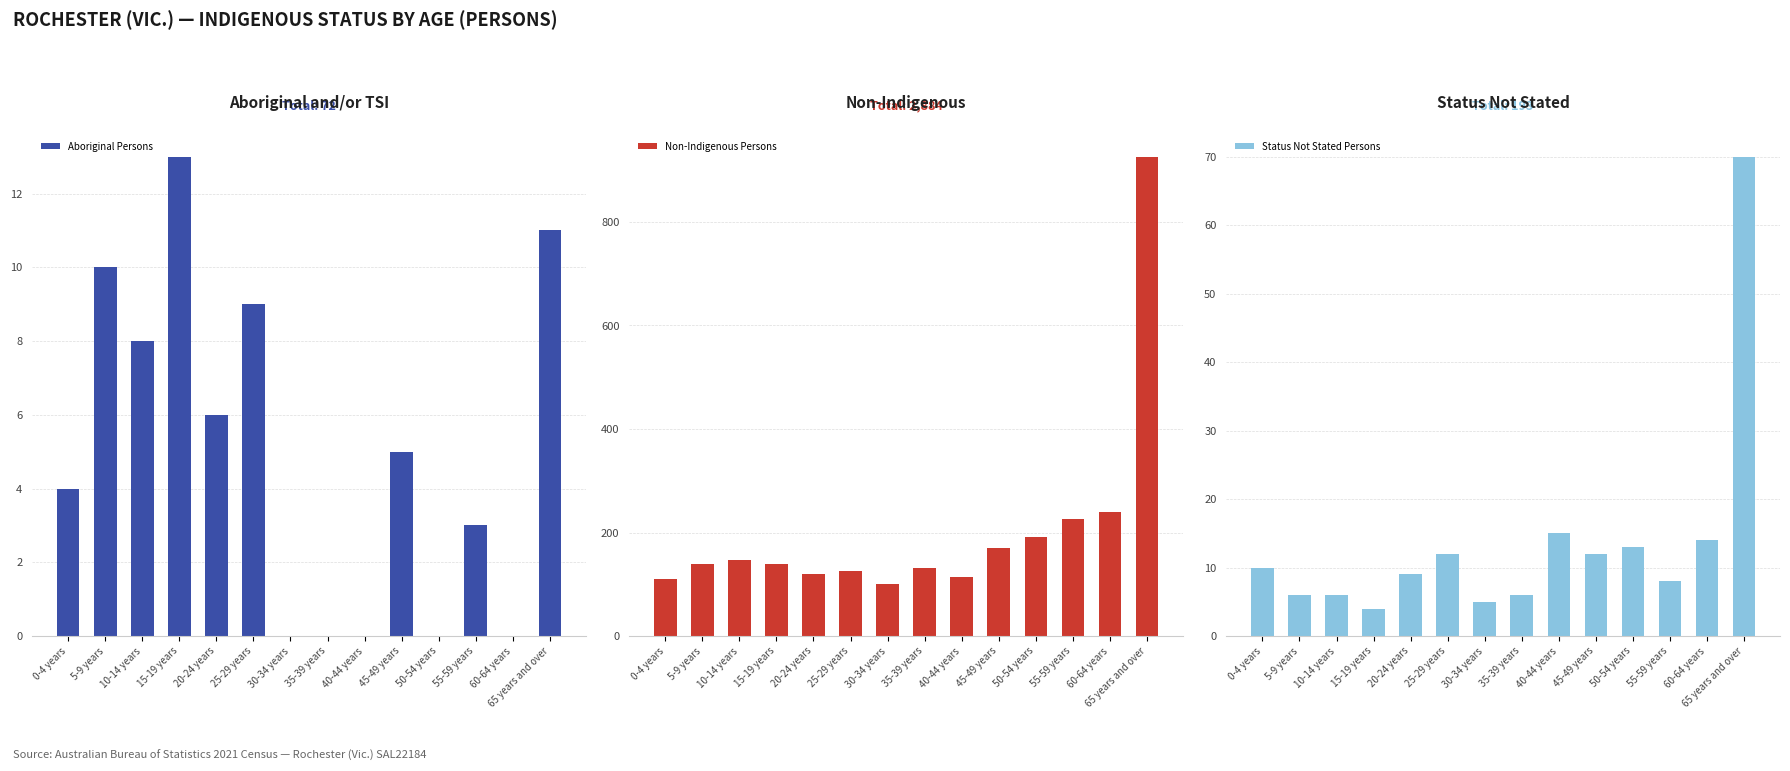

Reading right to left, list all the values displayed in this chart.

Aboriginal Persons: 65 years and over=11	60-64 years=0	55-59 years=3	50-54 years=0	45-49 years=5	40-44 years=0	35-39 years=0	30-34 years=0	25-29 years=9	20-24 years=6	15-19 years=13	10-14 years=8	5-9 years=10	0-4 years=4
Non-Indigenous Persons: 65 years and over=926	60-64 years=240	55-59 years=226	50-54 years=192	45-49 years=170	40-44 years=114	35-39 years=131	30-34 years=101	25-29 years=126	20-24 years=120	15-19 years=139	10-14 years=147	5-9 years=140	0-4 years=111
Status Not Stated Persons: 65 years and over=70	60-64 years=14	55-59 years=8	50-54 years=13	45-49 years=12	40-44 years=15	35-39 years=6	30-34 years=5	25-29 years=12	20-24 years=9	15-19 years=4	10-14 years=6	5-9 years=6	0-4 years=10